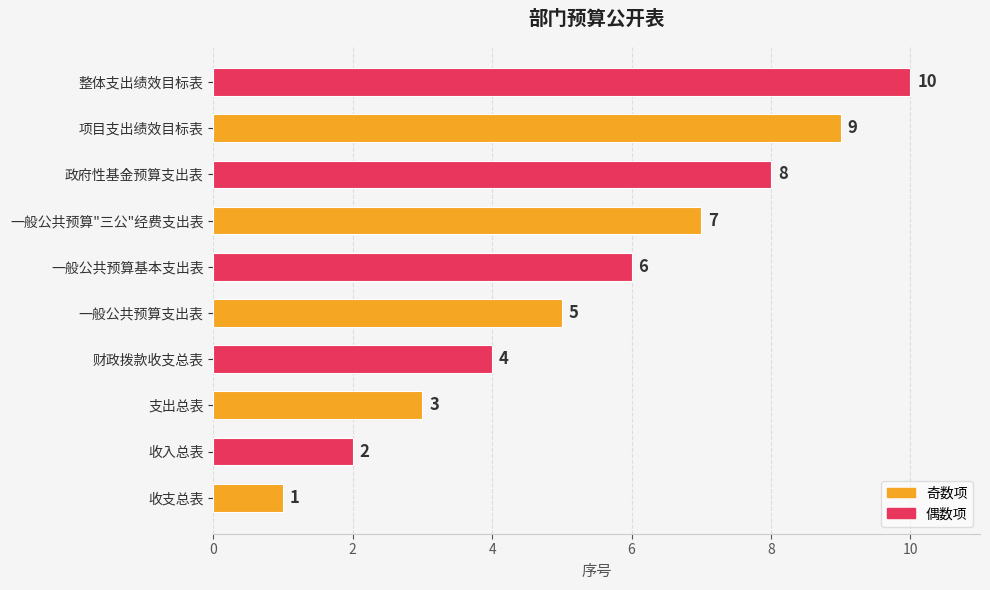

List the labels in order of value, largest first.

整体支出绩效目标表, 项目支出绩效目标表, 政府性基金预算支出表, 一般公共预算"三公"经费支出表, 一般公共预算基本支出表, 一般公共预算支出表, 财政拨款收支总表, 支出总表, 收入总表, 收支总表